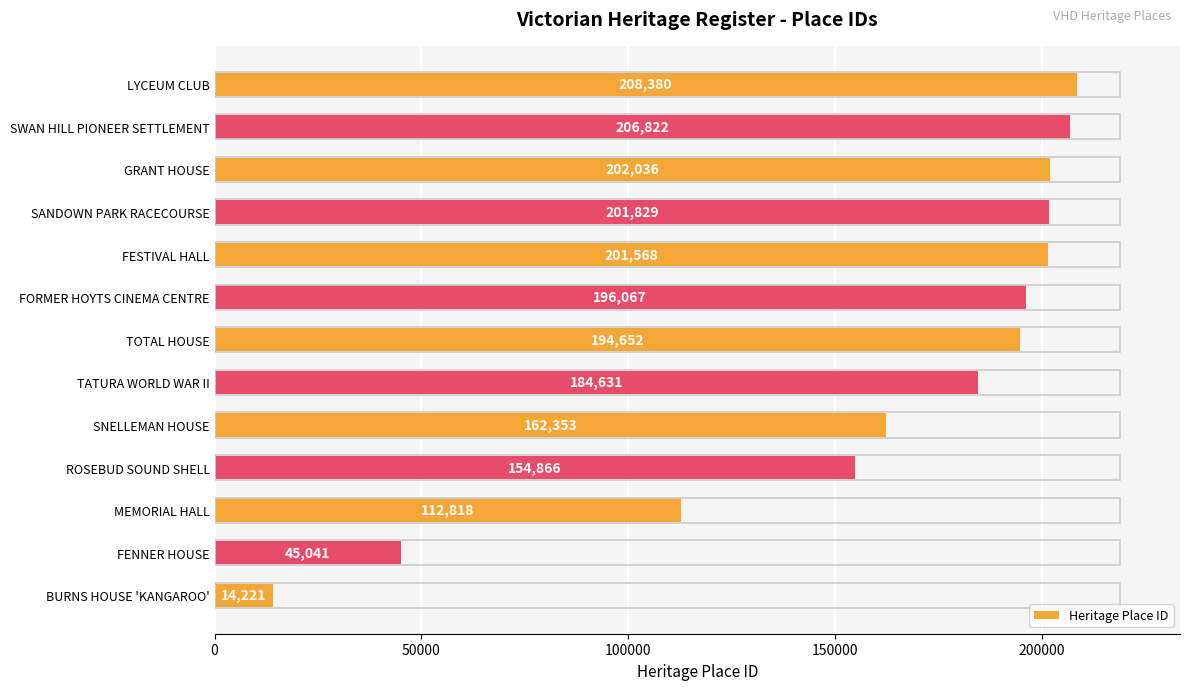

Reading top to bottom, transcribe all the data shown in this chart.

208380	206822	202036	201829	201568	196067	194652	184631	162353	154866	112818	45041	14221